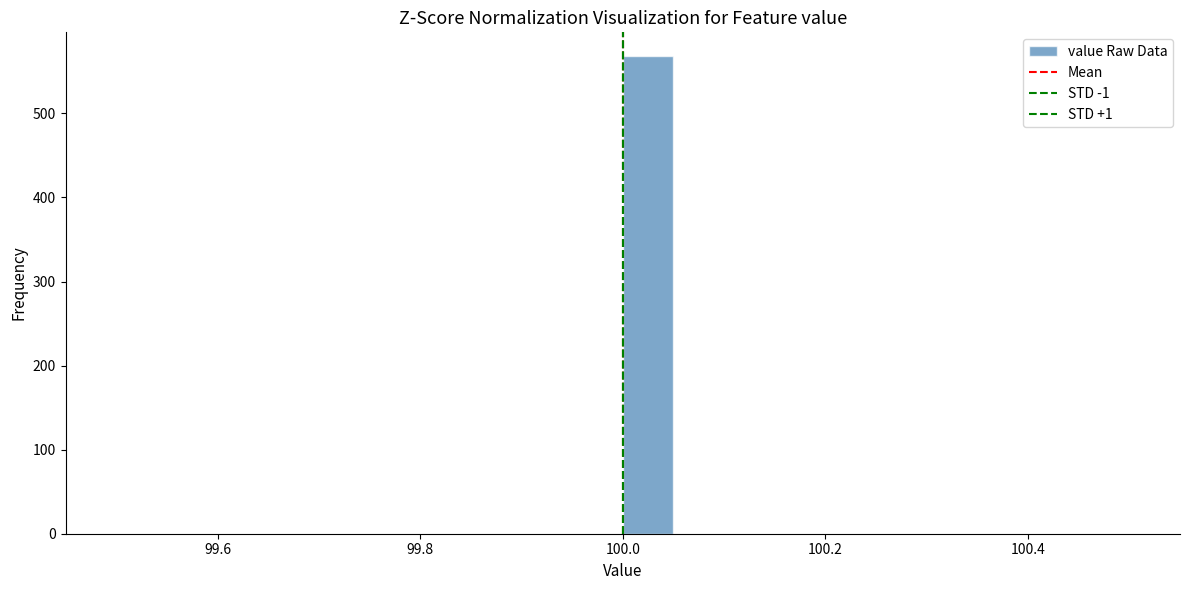

Read against the x-axis, roughly where is the centre of the tallest bar?

100.02